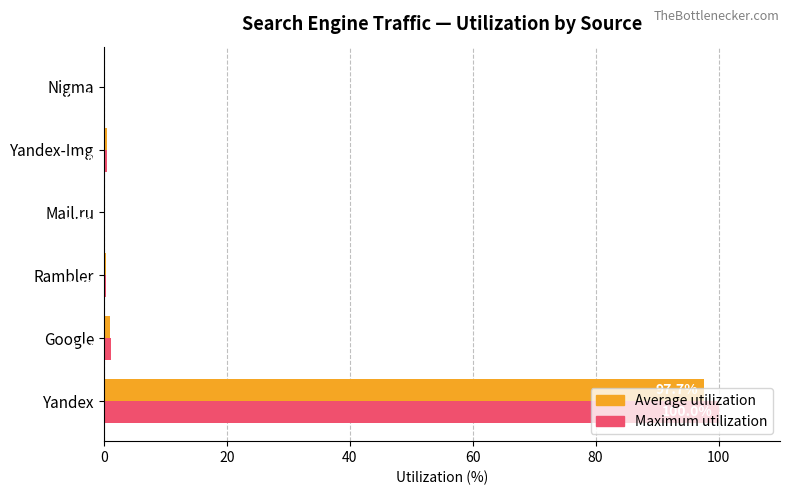

Which series has the largest range (max minus min)?

Maximum utilization